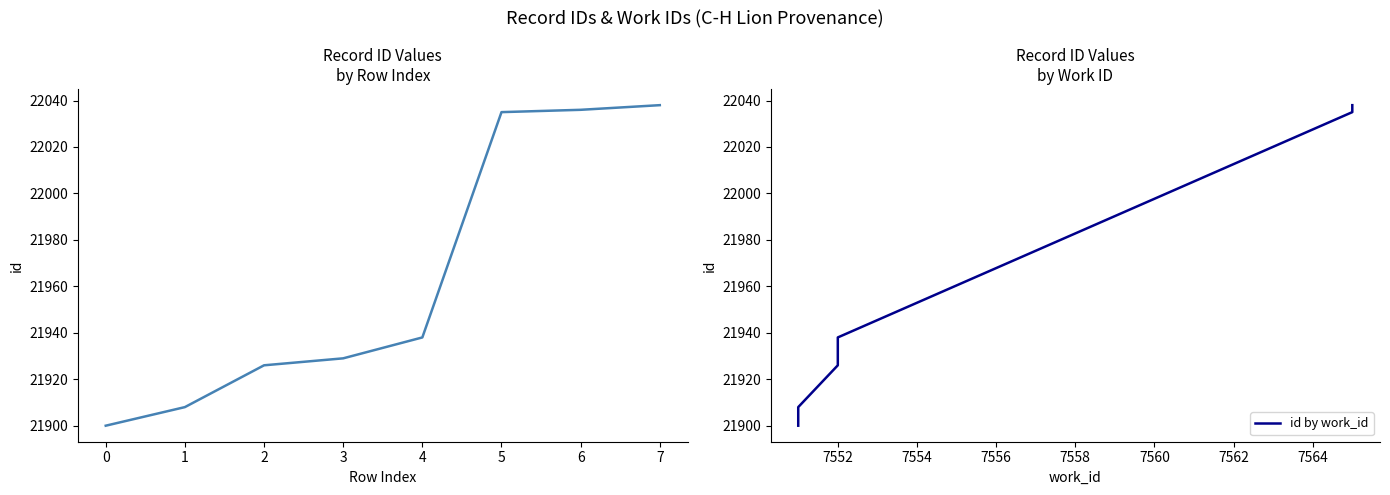

True or false: id has a value of 21926 at 2.

True